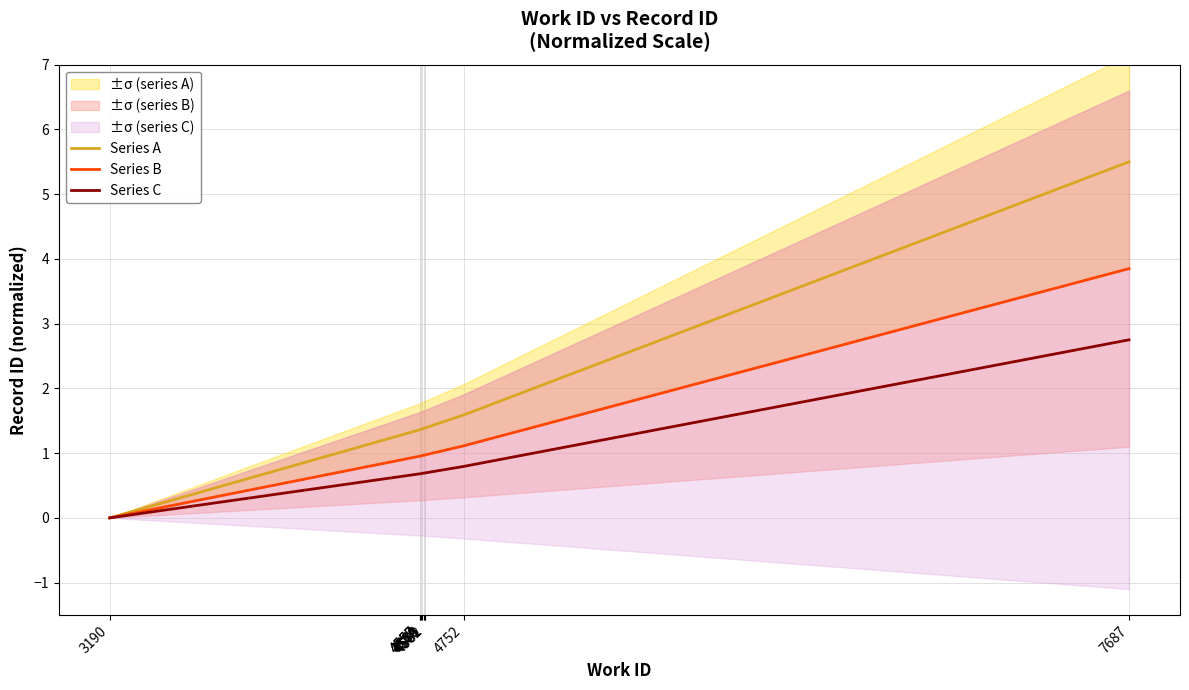

True or false: Series A and Series B cross at least once.

False